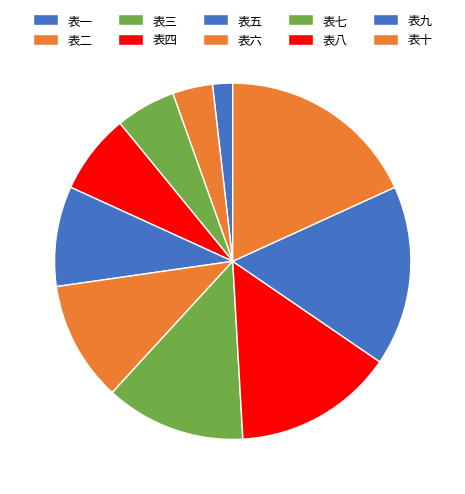

To the nearest percent, what is the average slice percentage?

10%